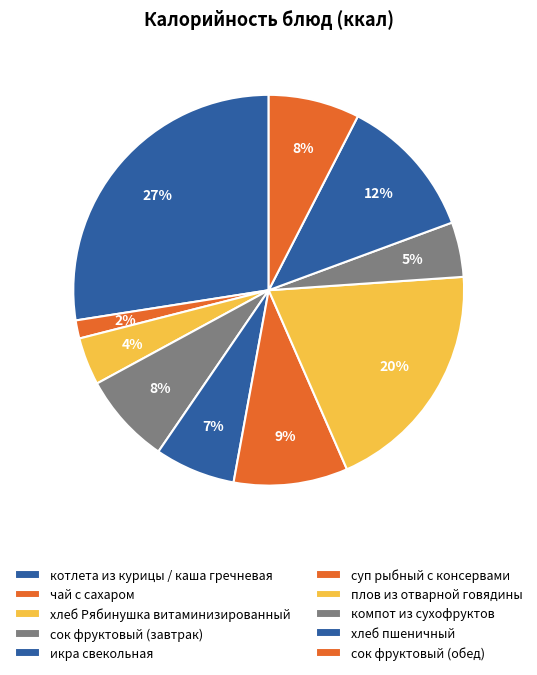

Does сок фруктовый (завтрак) represent more than half of the total?

No